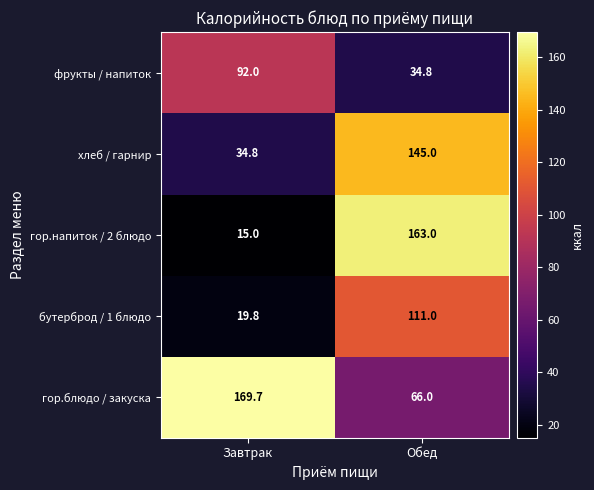

What is the average value of the гор.напиток / 2 блюдо series?

89.0